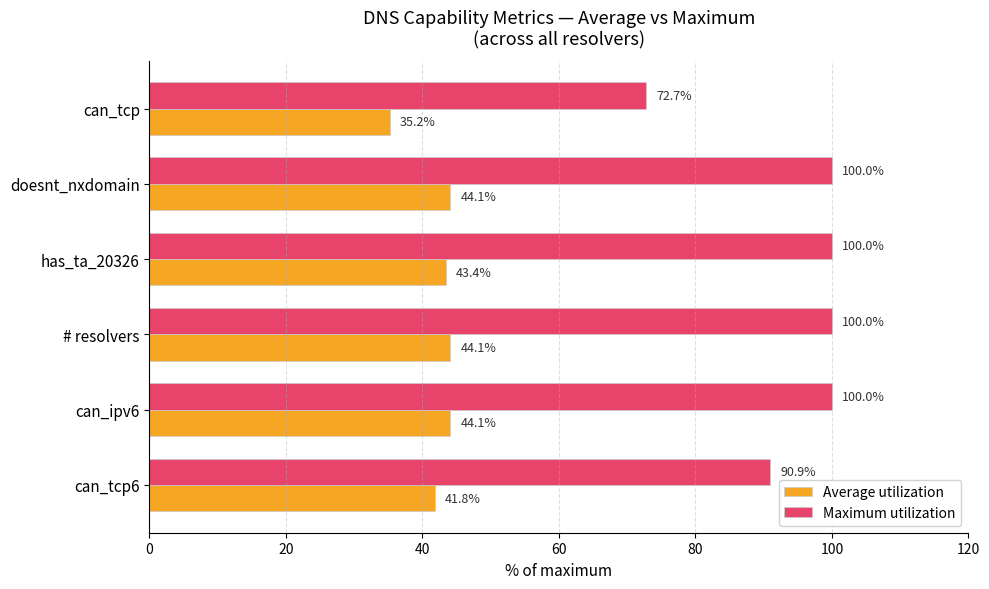

True or false: Maximum utilization has a value of 22.1 at has_ta_20326.

False